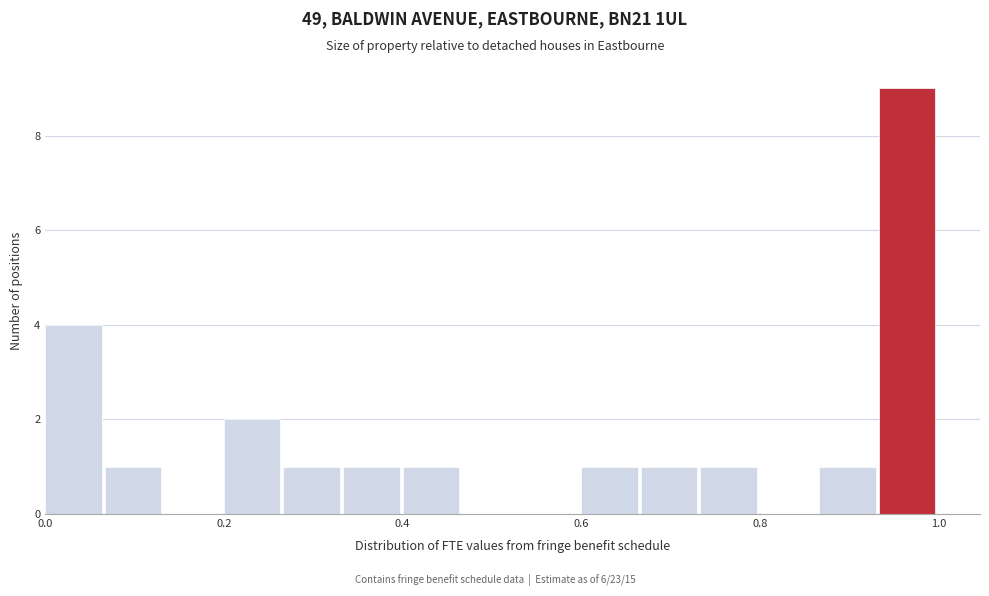

Read against the x-axis, roughly where is the centre of the tallest bar?

0.96